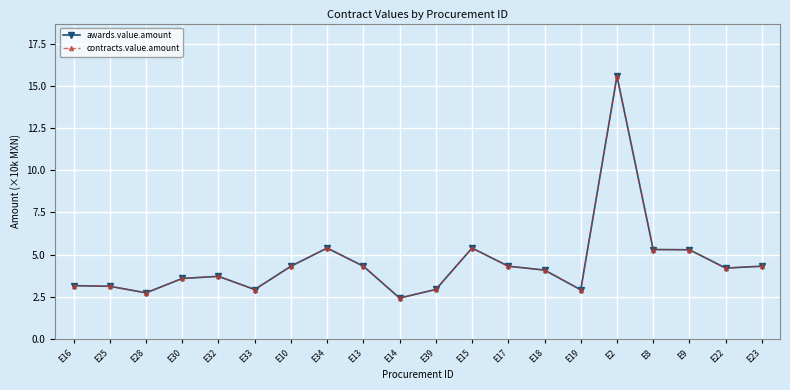

What is the label of the 9th point from the right?

E15